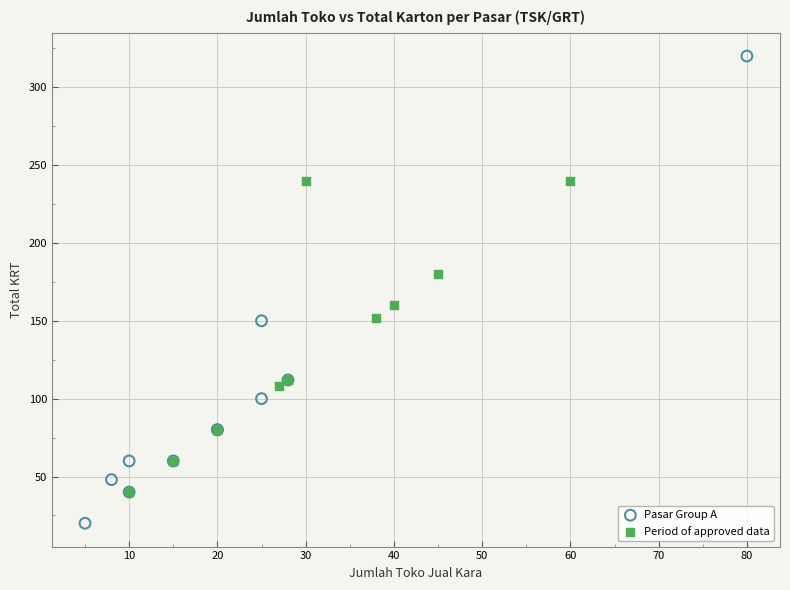

Which series reaches the maximum Y coordinate?

Pasar Group A